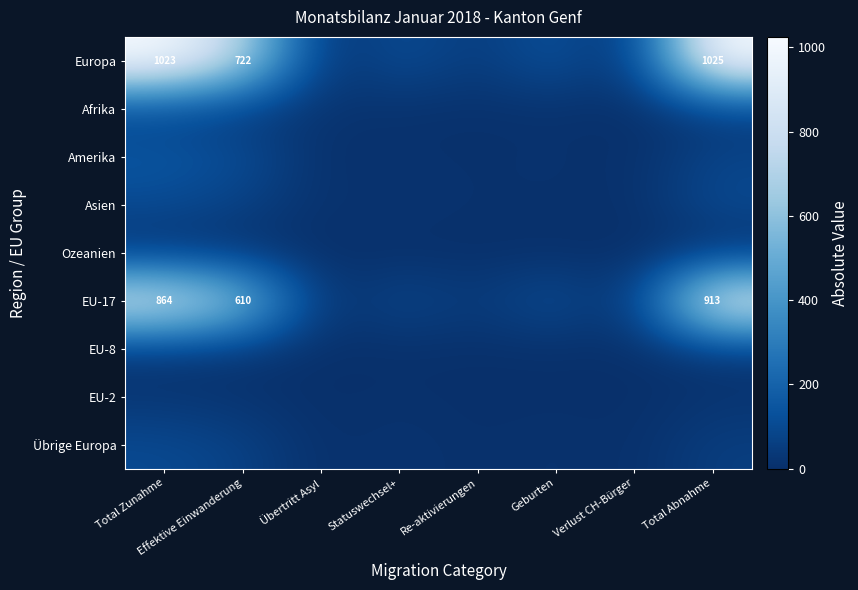

How many positive values does the Übrige Europa series have?

7